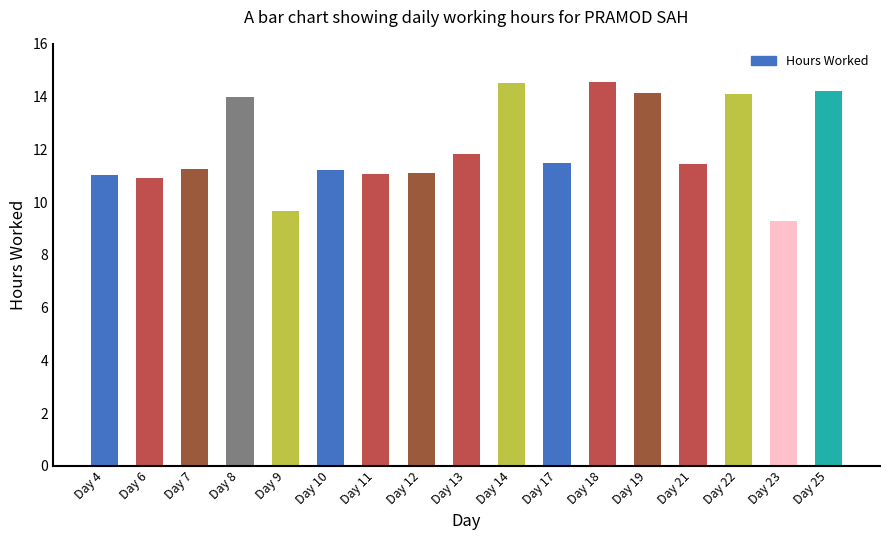

What is the average value?

12.1